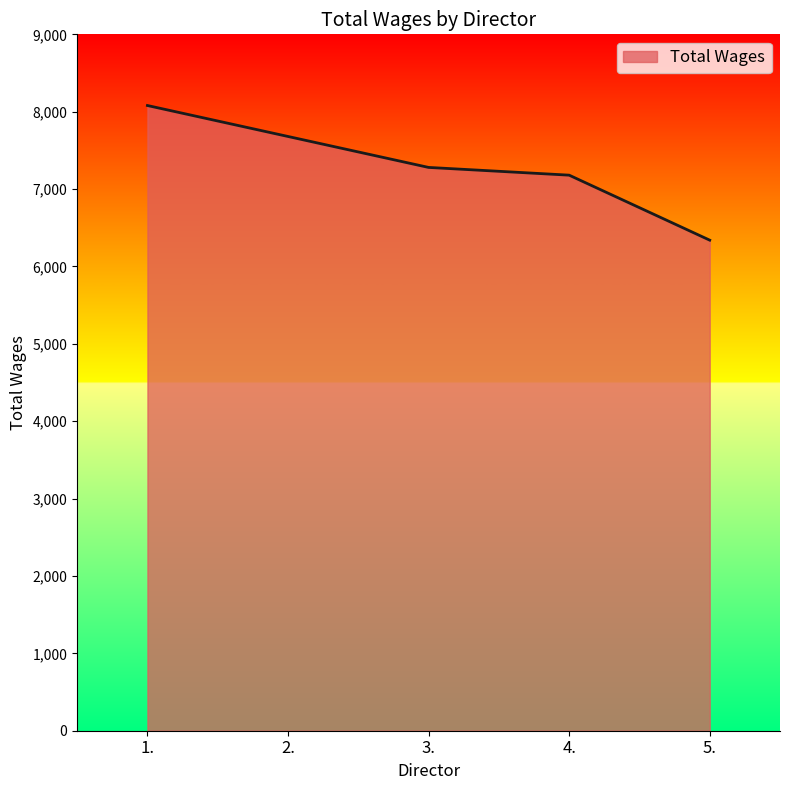

True or false: the data has more than 1 interior local peaks.

False